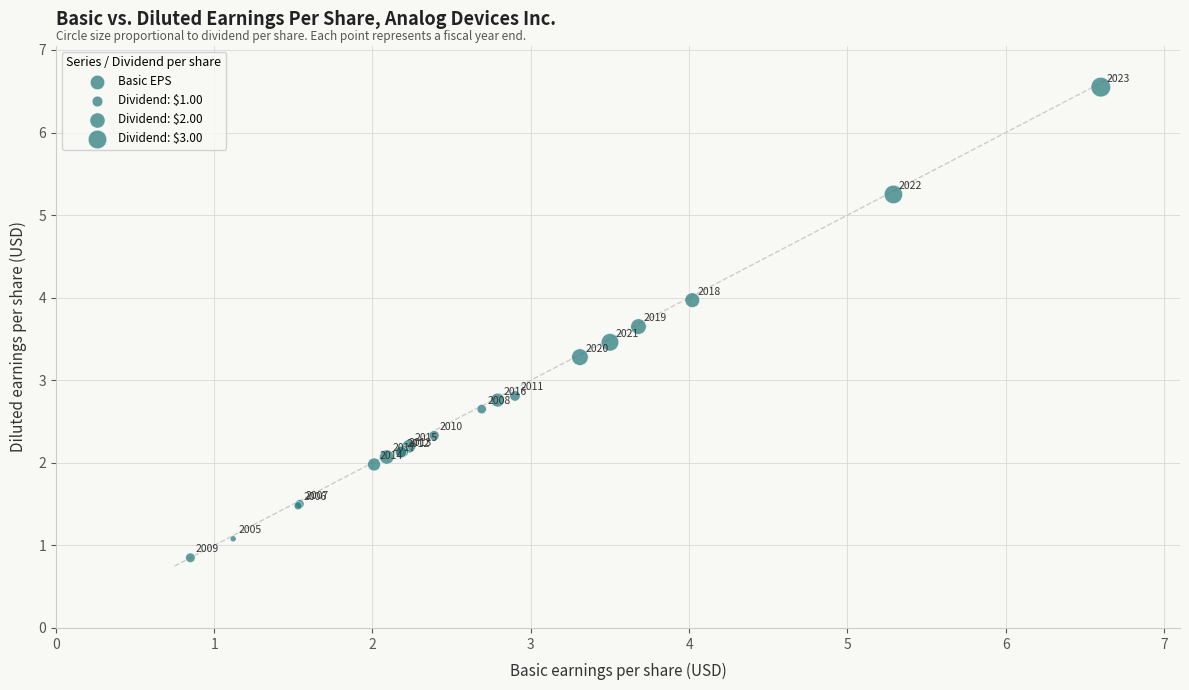

What Y value in the scatter plot is closest to 3?

2.8